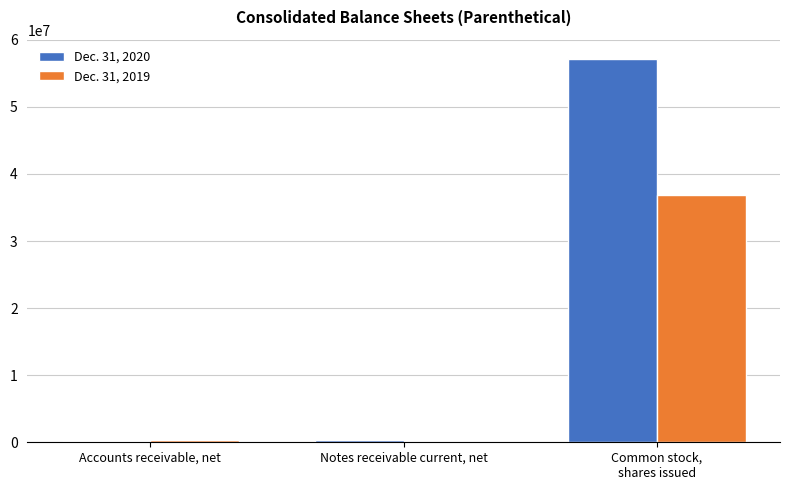

Which series has the widest spread of values?

Dec. 31, 2020